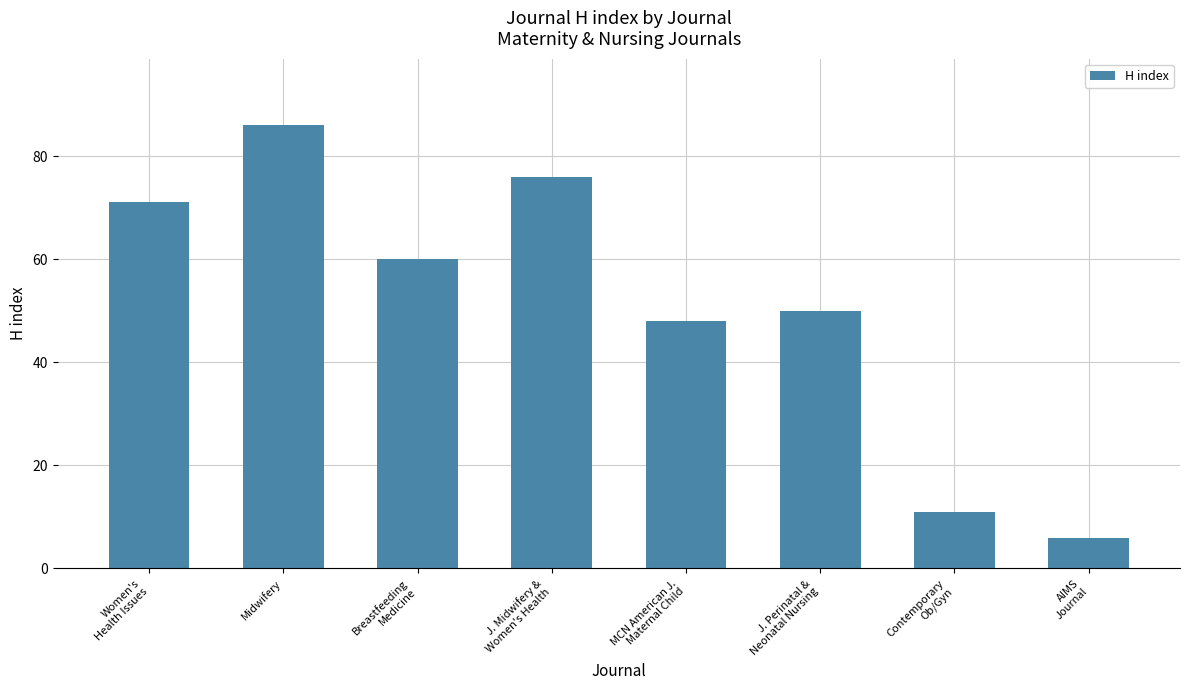

What is the difference between the second highest and minimum values?

70